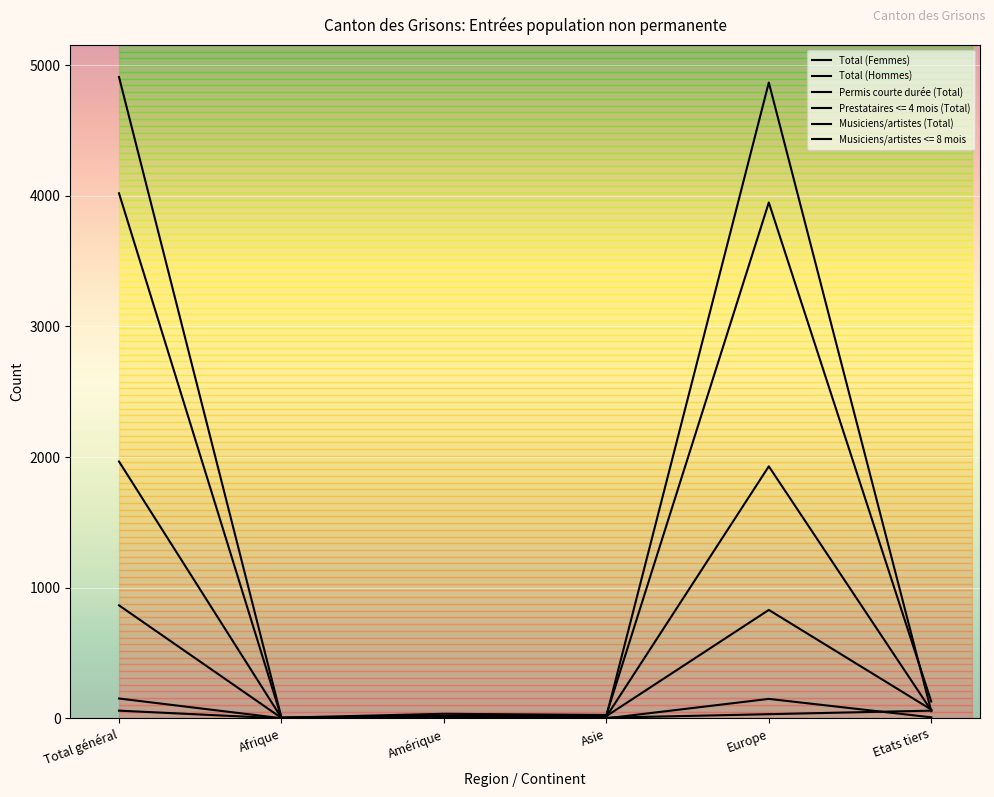

How many lines are shown in the chart?

6